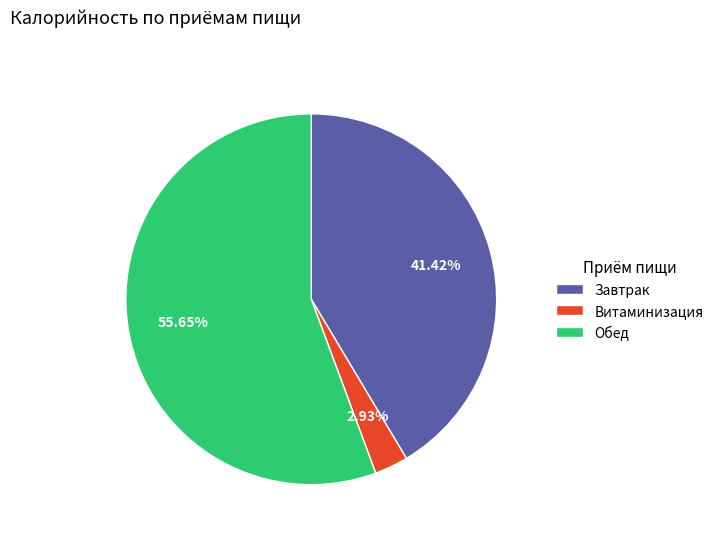

True or false: Обед accounts for 56% of the total.

True